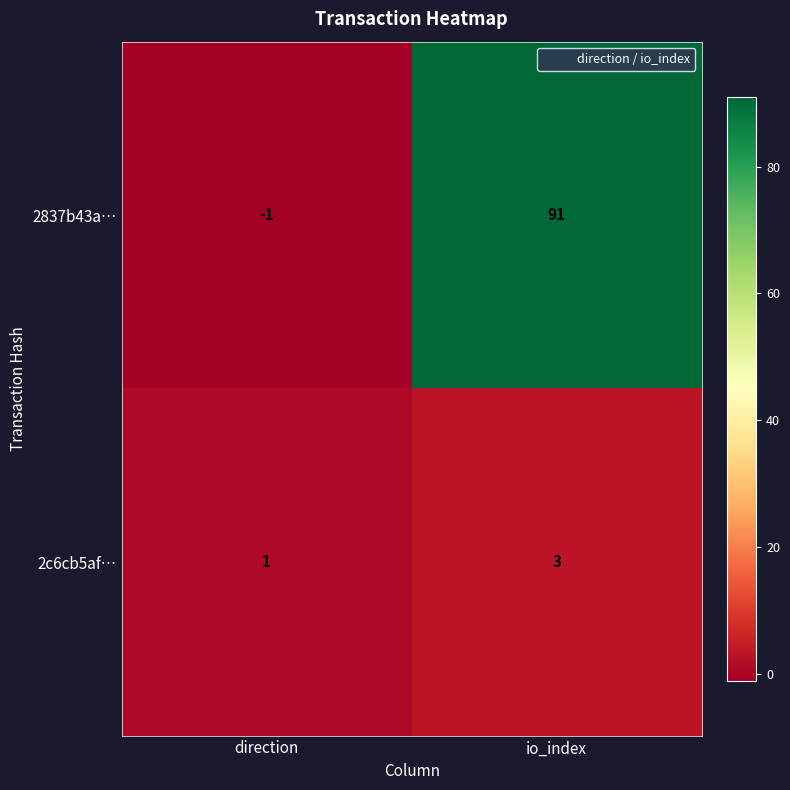

True or false: 2c6cb5af… has a value of 4 at io_index.

False